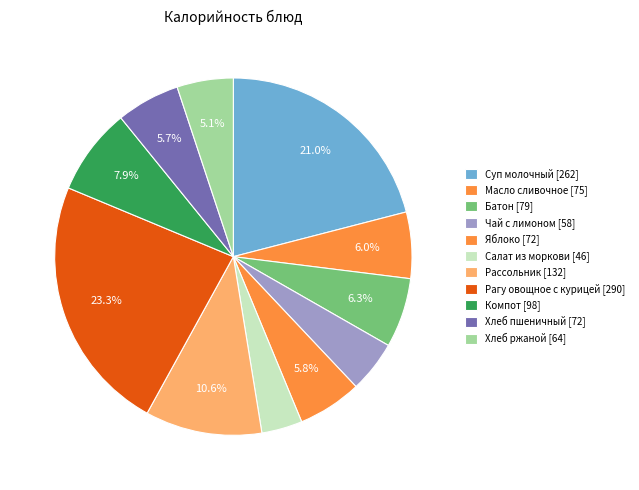

How many slices are in this pie chart?

11